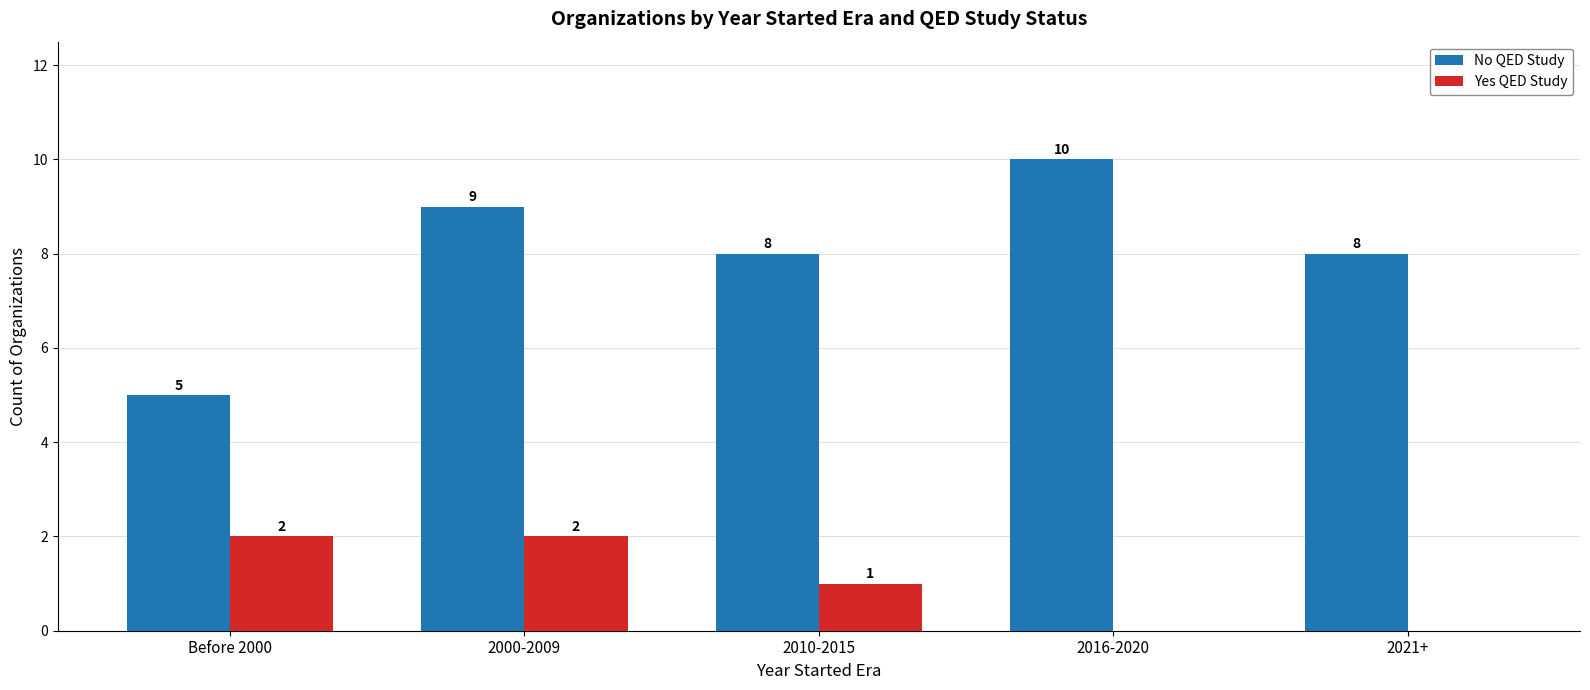

At which label is Yes QED Study closest to 1?

2010-2015